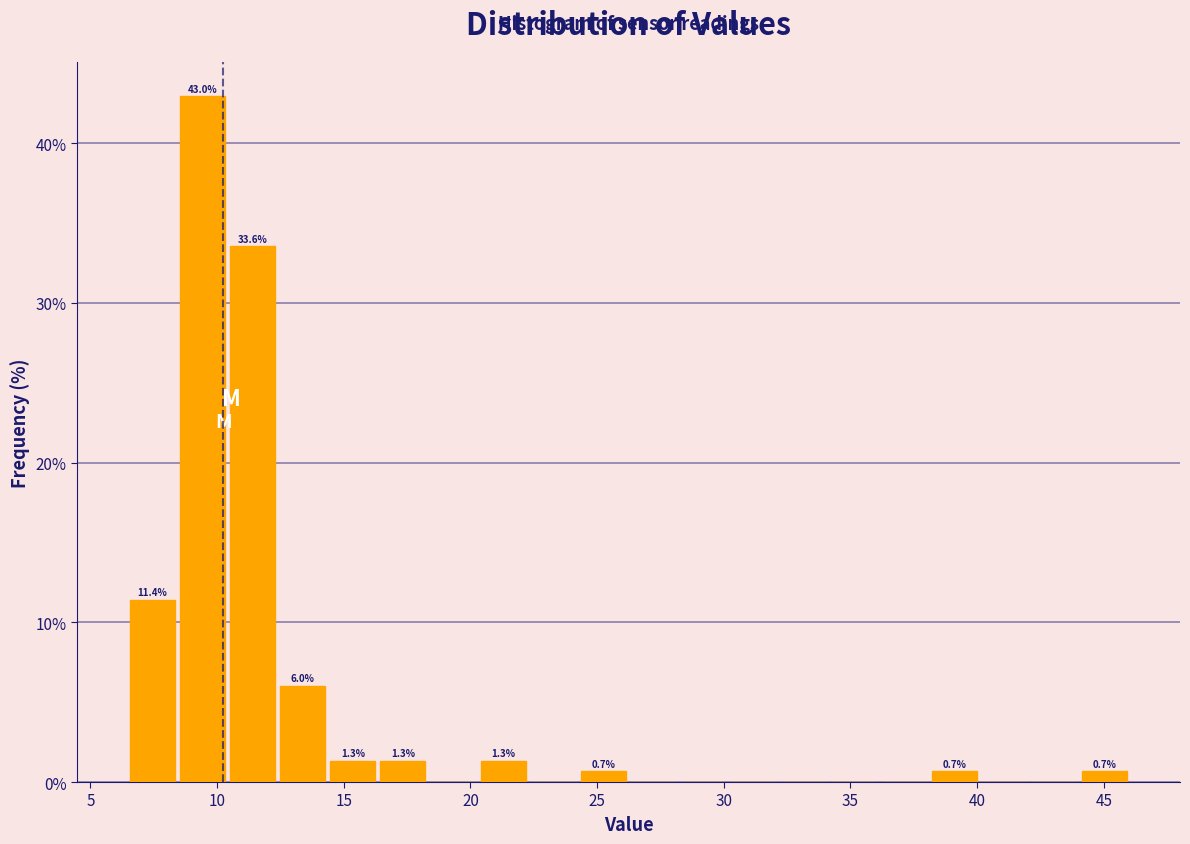

Around what value on the x-axis is the tallest bar? Give the approximate position of its centre, as read against the axis.

9.5